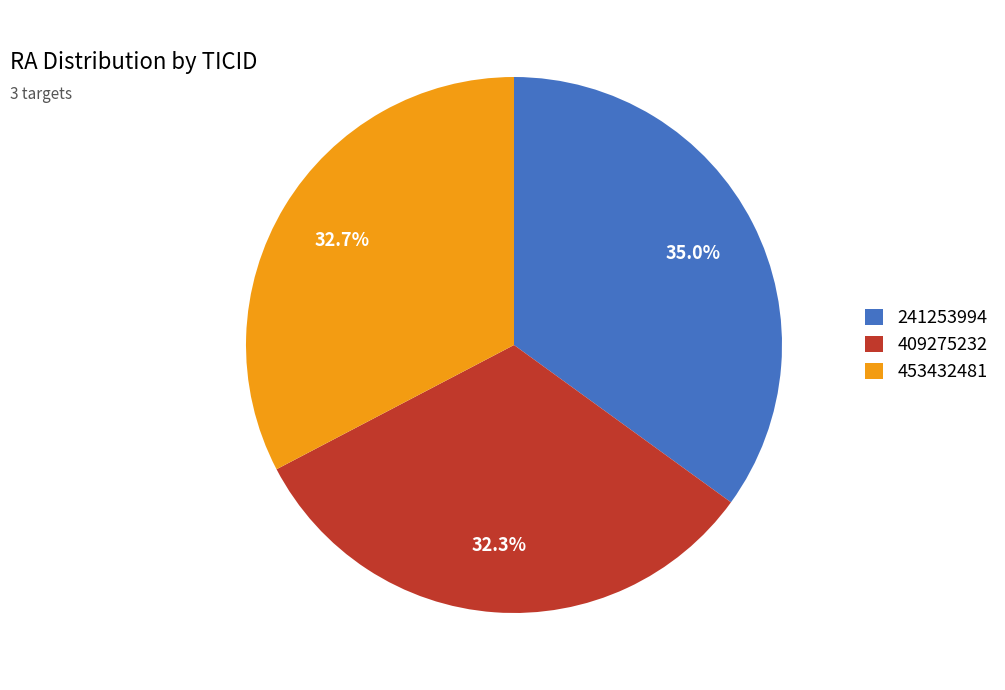

The 453432481 slice represents 33% of the pie. True or false?

True